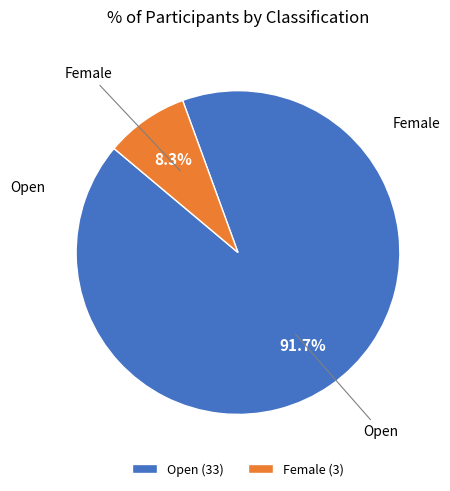

True or false: Open accounts for 92% of the total.

True